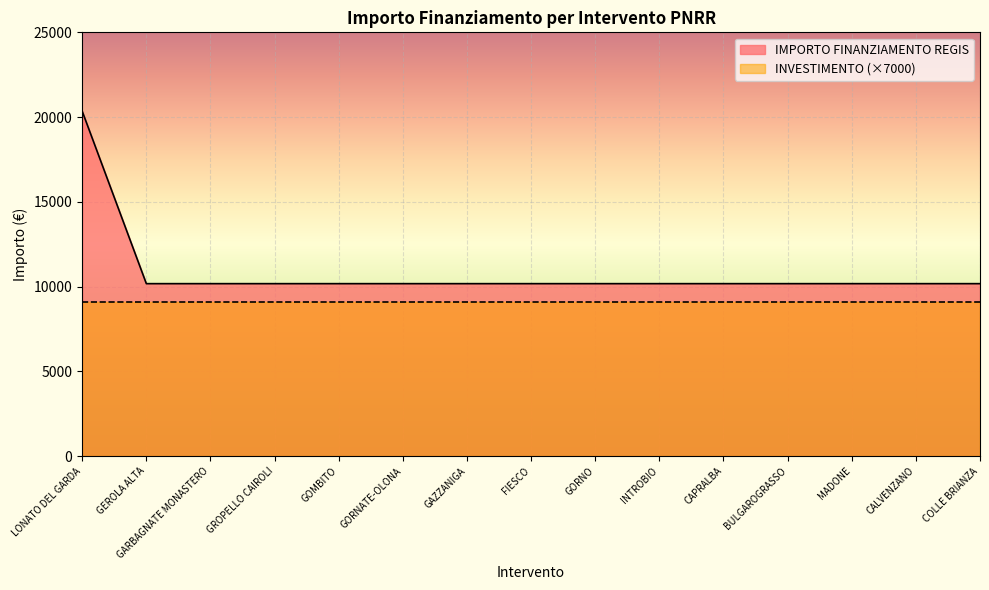

The chart shows a value of 14242 at CALVENZANO. True or false?

False